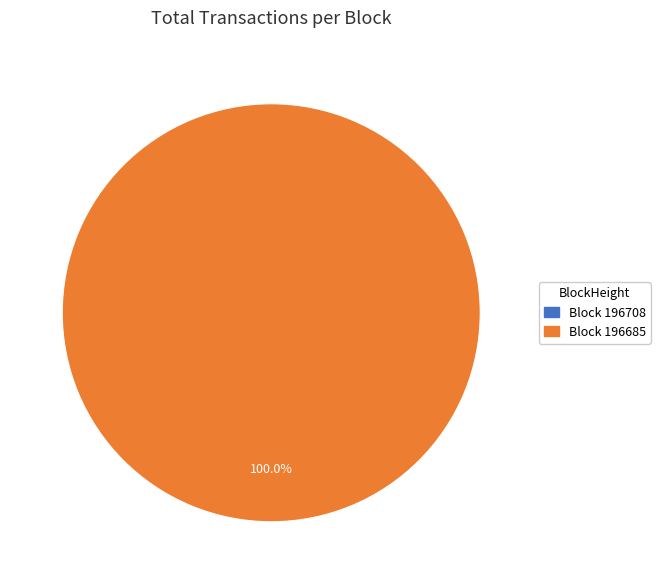

To the nearest percent, what is the difference between the 196708 and 196685 slice percentages?

100%